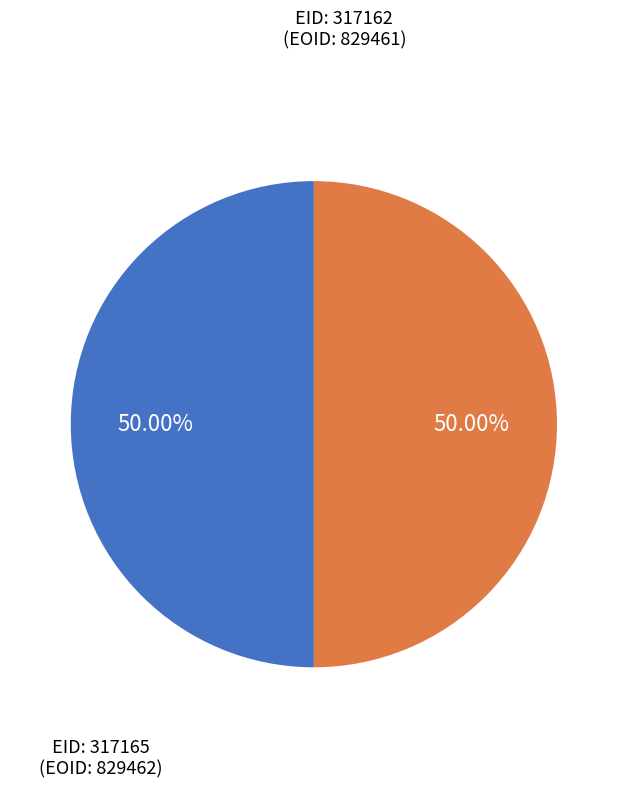

Which category accounts for the majority?

317165